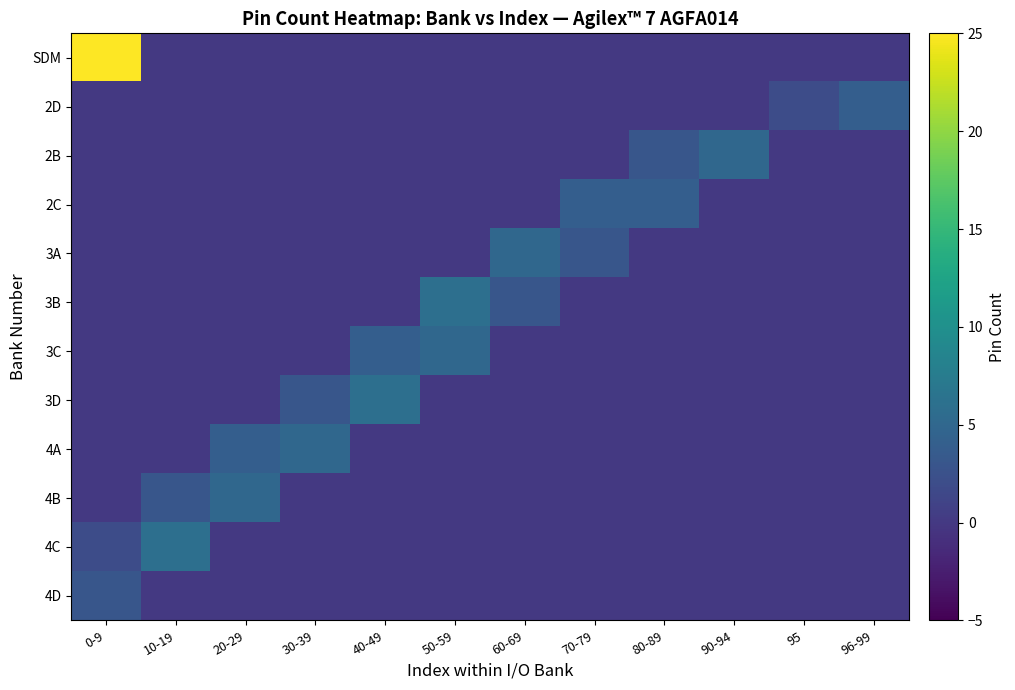

Reading right to left, what are all the values shown in this chart?

SDM: 96-99=0	95=0	90-94=0	80-89=0	70-79=0	60-69=0	50-59=0	40-49=0	30-39=0	20-29=0	10-19=0	0-9=25
2D: 96-99=4	95=2	90-94=0	80-89=0	70-79=0	60-69=0	50-59=0	40-49=0	30-39=0	20-29=0	10-19=0	0-9=0
2B: 96-99=0	95=0	90-94=5	80-89=3	70-79=0	60-69=0	50-59=0	40-49=0	30-39=0	20-29=0	10-19=0	0-9=0
2C: 96-99=0	95=0	90-94=0	80-89=4	70-79=4	60-69=0	50-59=0	40-49=0	30-39=0	20-29=0	10-19=0	0-9=0
3A: 96-99=0	95=0	90-94=0	80-89=0	70-79=3	60-69=5	50-59=0	40-49=0	30-39=0	20-29=0	10-19=0	0-9=0
3B: 96-99=0	95=0	90-94=0	80-89=0	70-79=0	60-69=3	50-59=6	40-49=0	30-39=0	20-29=0	10-19=0	0-9=0
3C: 96-99=0	95=0	90-94=0	80-89=0	70-79=0	60-69=0	50-59=5	40-49=4	30-39=0	20-29=0	10-19=0	0-9=0
3D: 96-99=0	95=0	90-94=0	80-89=0	70-79=0	60-69=0	50-59=0	40-49=6	30-39=3	20-29=0	10-19=0	0-9=0
4A: 96-99=0	95=0	90-94=0	80-89=0	70-79=0	60-69=0	50-59=0	40-49=0	30-39=5	20-29=4	10-19=0	0-9=0
4B: 96-99=0	95=0	90-94=0	80-89=0	70-79=0	60-69=0	50-59=0	40-49=0	30-39=0	20-29=5	10-19=3	0-9=0
4C: 96-99=0	95=0	90-94=0	80-89=0	70-79=0	60-69=0	50-59=0	40-49=0	30-39=0	20-29=0	10-19=6	0-9=2
4D: 96-99=0	95=0	90-94=0	80-89=0	70-79=0	60-69=0	50-59=0	40-49=0	30-39=0	20-29=0	10-19=0	0-9=3